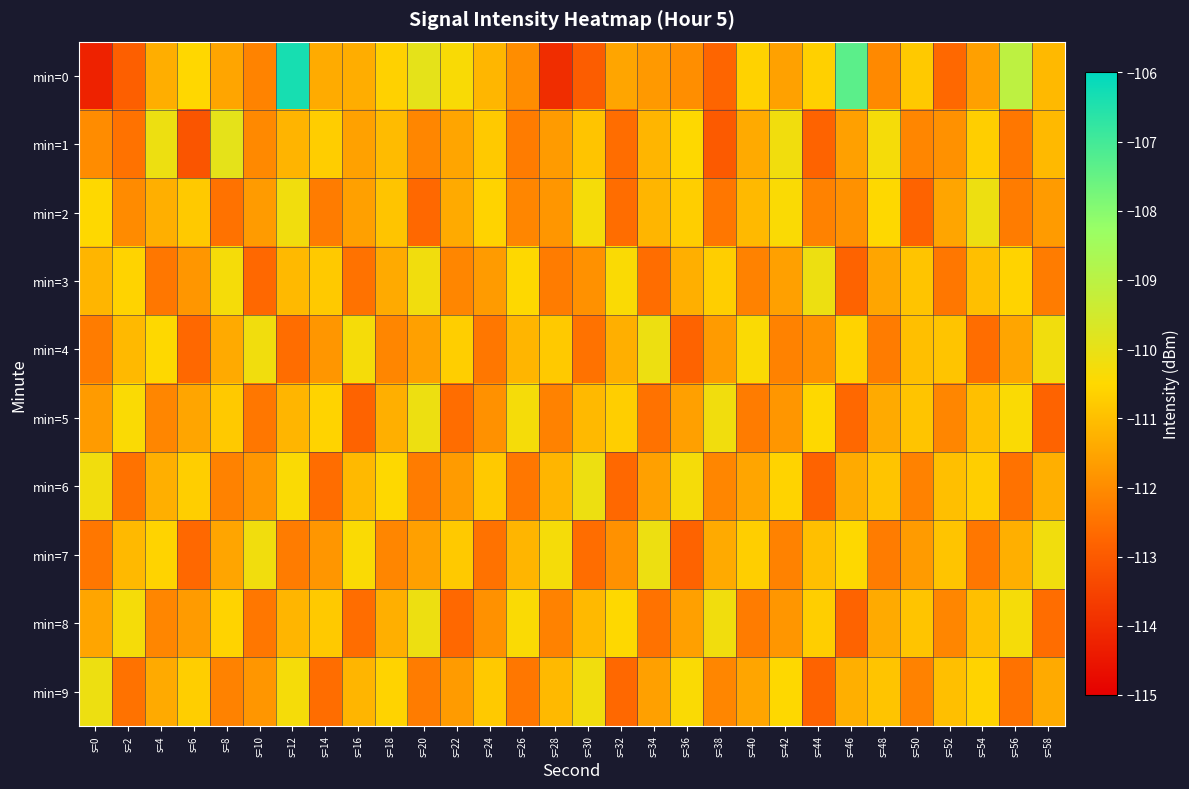

Reading left to right, transcribe all the data shown in this chart.

min=0: s=0=-114.2	s=2=-112.9	s=4=-111.3	s=6=-110.5	s=8=-111.5	s=10=-112.2	s=12=-106.4	s=14=-111.4	s=16=-111.4	s=18=-110.6	s=20=-110.0	s=22=-110.4	s=24=-111.2	s=26=-112.0	s=28=-114.0	s=30=-112.9	s=32=-111.5	s=34=-111.7	s=36=-112.0	s=38=-112.8	s=40=-110.6	s=42=-111.6	s=44=-110.7	s=46=-107.3	s=48=-112.1	s=50=-110.8	s=52=-112.7	s=54=-111.6	s=56=-109.1	s=58=-111.1
min=1: s=0=-112.0	s=2=-112.5	s=4=-110.1	s=6=-113.1	s=8=-109.9	s=10=-112.1	s=12=-111.2	s=14=-110.7	s=16=-111.6	s=18=-111.1	s=20=-112.1	s=22=-111.5	s=24=-110.8	s=26=-112.3	s=28=-111.7	s=30=-110.9	s=32=-112.6	s=34=-111.2	s=36=-110.5	s=38=-113.0	s=40=-111.4	s=42=-110.2	s=44=-112.8	s=46=-111.6	s=48=-110.3	s=50=-112.1	s=52=-111.9	s=54=-110.7	s=56=-112.4	s=58=-111.1
min=2: s=0=-110.5	s=2=-112.0	s=4=-111.3	s=6=-110.8	s=8=-112.5	s=10=-111.7	s=12=-110.2	s=14=-112.3	s=16=-111.6	s=18=-110.9	s=20=-112.7	s=22=-111.4	s=24=-110.6	s=26=-112.1	s=28=-111.8	s=30=-110.3	s=32=-112.6	s=34=-111.2	s=36=-110.7	s=38=-112.4	s=40=-111.1	s=42=-110.4	s=44=-112.2	s=46=-111.9	s=48=-110.5	s=50=-112.8	s=52=-111.5	s=54=-110.1	s=56=-112.3	s=58=-111.7
min=3: s=0=-111.2	s=2=-110.6	s=4=-112.4	s=6=-111.8	s=8=-110.3	s=10=-112.7	s=12=-111.1	s=14=-110.8	s=16=-112.5	s=18=-111.4	s=20=-110.2	s=22=-112.1	s=24=-111.7	s=26=-110.5	s=28=-112.3	s=30=-111.9	s=32=-110.4	s=34=-112.6	s=36=-111.3	s=38=-110.7	s=40=-112.2	s=42=-111.6	s=44=-110.1	s=46=-112.8	s=48=-111.5	s=50=-110.9	s=52=-112.4	s=54=-111.0	s=56=-110.6	s=58=-112.3
min=4: s=0=-112.3	s=2=-111.1	s=4=-110.5	s=6=-112.7	s=8=-111.4	s=10=-110.2	s=12=-112.6	s=14=-111.8	s=16=-110.3	s=18=-112.1	s=20=-111.6	s=22=-110.7	s=24=-112.4	s=26=-111.2	s=28=-110.8	s=30=-112.5	s=32=-111.3	s=34=-110.1	s=36=-112.8	s=38=-111.7	s=40=-110.4	s=42=-112.2	s=44=-111.9	s=46=-110.6	s=48=-112.3	s=50=-111.0	s=52=-110.9	s=54=-112.6	s=56=-111.5	s=58=-110.2
min=5: s=0=-111.7	s=2=-110.4	s=4=-112.1	s=6=-111.5	s=8=-110.8	s=10=-112.4	s=12=-111.2	s=14=-110.6	s=16=-112.8	s=18=-111.3	s=20=-110.1	s=22=-112.6	s=24=-111.9	s=26=-110.3	s=28=-112.2	s=30=-111.1	s=32=-110.7	s=34=-112.5	s=36=-111.6	s=38=-110.2	s=40=-112.3	s=42=-111.8	s=44=-110.5	s=46=-112.7	s=48=-111.4	s=50=-110.9	s=52=-112.1	s=54=-111.0	s=56=-110.4	s=58=-112.8
min=6: s=0=-110.2	s=2=-112.5	s=4=-111.3	s=6=-110.7	s=8=-112.2	s=10=-111.8	s=12=-110.4	s=14=-112.6	s=16=-111.1	s=18=-110.5	s=20=-112.3	s=22=-111.7	s=24=-110.8	s=26=-112.4	s=28=-111.2	s=30=-110.1	s=32=-112.7	s=34=-111.6	s=36=-110.3	s=38=-112.1	s=40=-111.5	s=42=-110.6	s=44=-112.8	s=46=-111.4	s=48=-110.9	s=50=-112.2	s=52=-111.0	s=54=-110.7	s=56=-112.5	s=58=-111.3
min=7: s=0=-112.4	s=2=-111.1	s=4=-110.6	s=6=-112.7	s=8=-111.5	s=10=-110.2	s=12=-112.3	s=14=-111.8	s=16=-110.4	s=18=-112.1	s=20=-111.6	s=22=-110.8	s=24=-112.5	s=26=-111.2	s=28=-110.3	s=30=-112.6	s=32=-111.9	s=34=-110.1	s=36=-112.8	s=38=-111.4	s=40=-110.7	s=42=-112.2	s=44=-111.0	s=46=-110.5	s=48=-112.3	s=50=-111.7	s=52=-110.9	s=54=-112.4	s=56=-111.3	s=58=-110.2
min=8: s=0=-111.5	s=2=-110.3	s=4=-112.1	s=6=-111.7	s=8=-110.6	s=10=-112.4	s=12=-111.2	s=14=-110.8	s=16=-112.6	s=18=-111.3	s=20=-110.1	s=22=-112.7	s=24=-111.9	s=26=-110.4	s=28=-112.2	s=30=-111.1	s=32=-110.5	s=34=-112.5	s=36=-111.6	s=38=-110.2	s=40=-112.3	s=42=-111.8	s=44=-110.7	s=46=-112.8	s=48=-111.4	s=50=-110.9	s=52=-112.1	s=54=-111.0	s=56=-110.3	s=58=-112.6
min=9: s=0=-110.1	s=2=-112.5	s=4=-111.4	s=6=-110.7	s=8=-112.2	s=10=-111.8	s=12=-110.3	s=14=-112.6	s=16=-111.2	s=18=-110.6	s=20=-112.3	s=22=-111.7	s=24=-110.8	s=26=-112.4	s=28=-111.1	s=30=-110.2	s=32=-112.7	s=34=-111.6	s=36=-110.4	s=38=-112.1	s=40=-111.5	s=42=-110.5	s=44=-112.8	s=46=-111.3	s=48=-110.9	s=50=-112.2	s=52=-111.0	s=54=-110.6	s=56=-112.5	s=58=-111.4